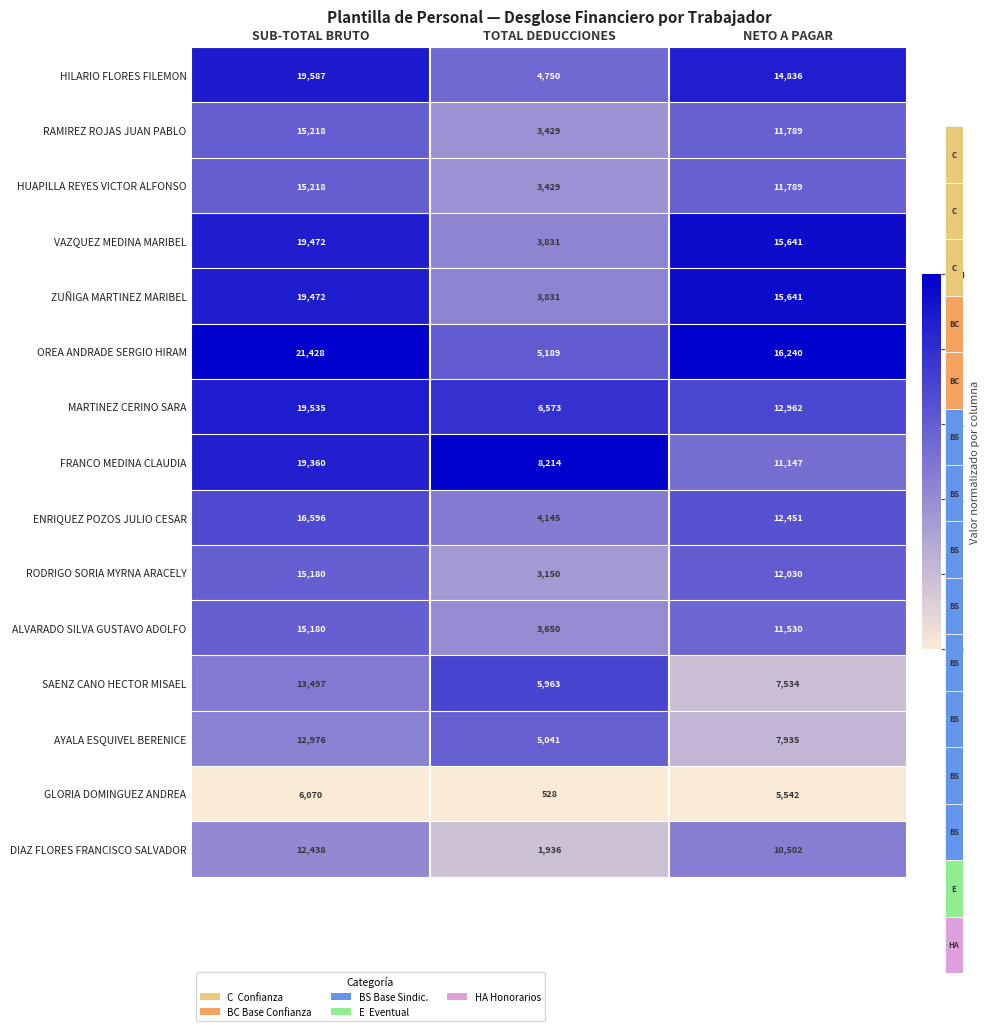

Which series has the widest spread of values?

OREA ANDRADE SERGIO HIRAM